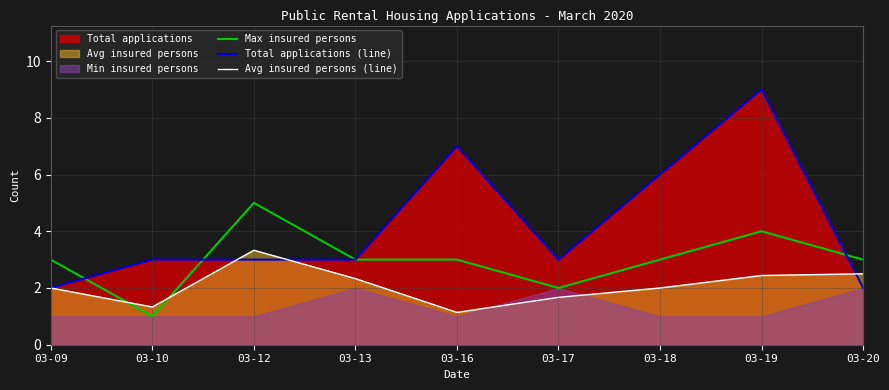

What is the total value across all series at 03-17?

6.7